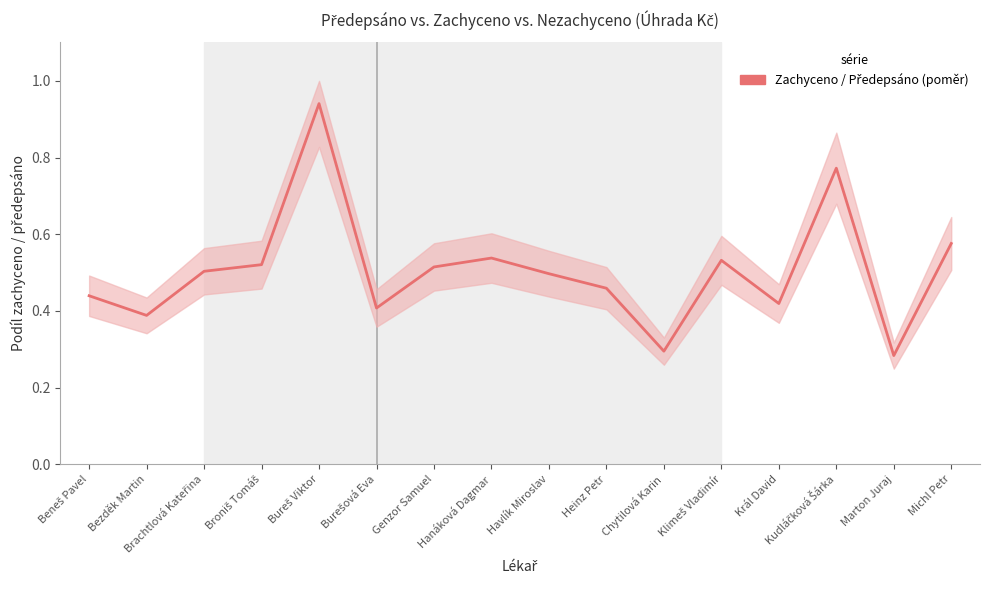

At which category does the data reach its first local peak?

Bureš Viktor